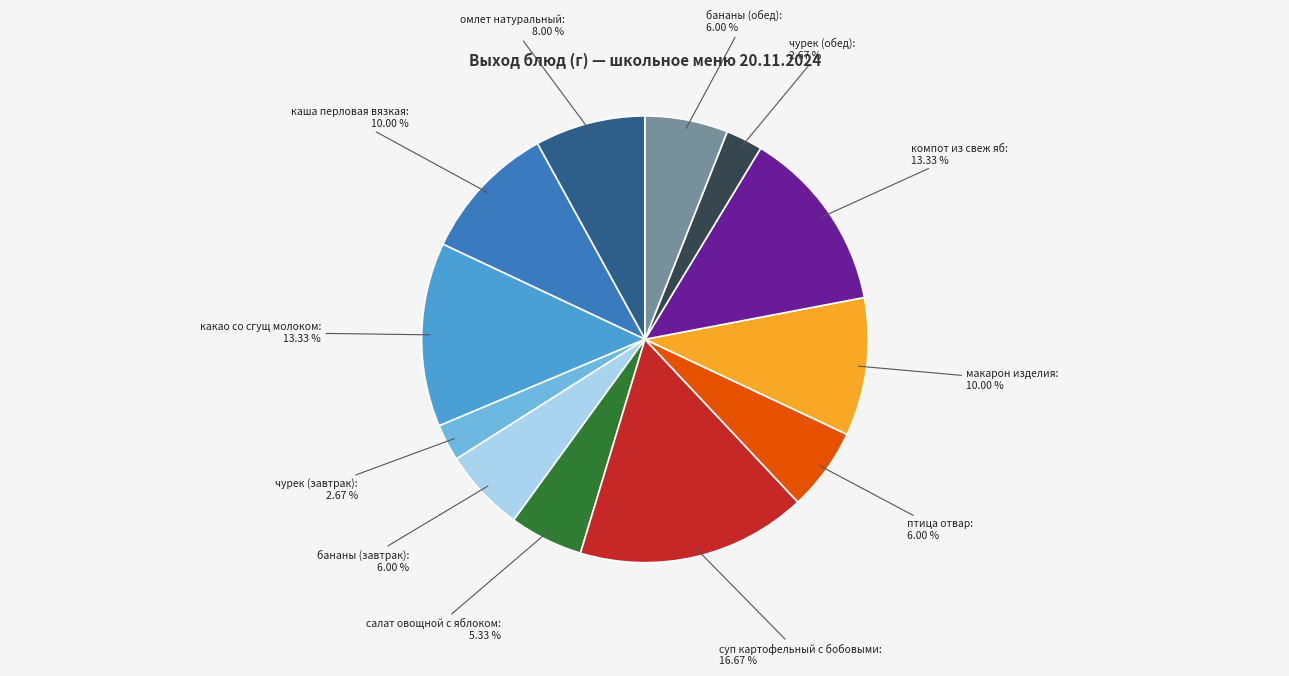

Is the sum of суп картофельный с бобовыми and бананы (обед) greater than half?

No